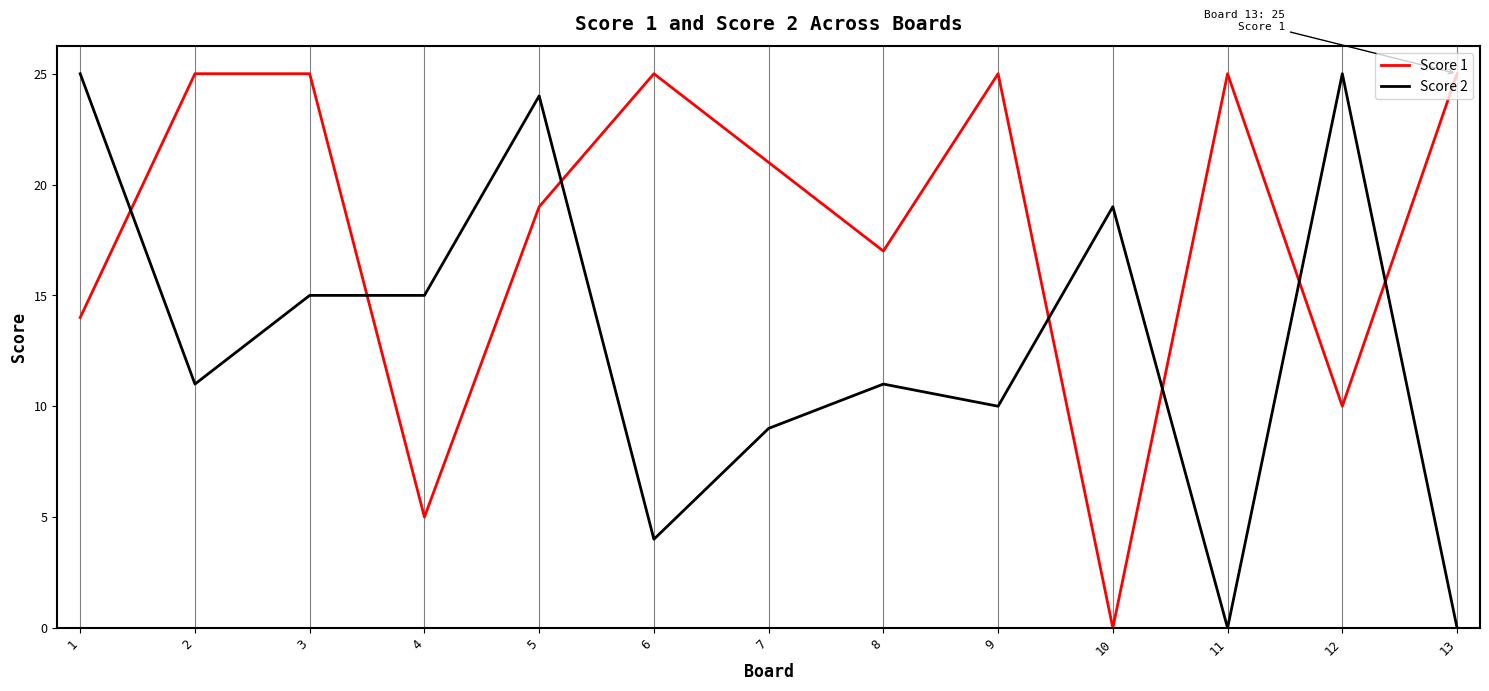

Rank the series at 8 from highest to lowest value.

Score 1, Score 2